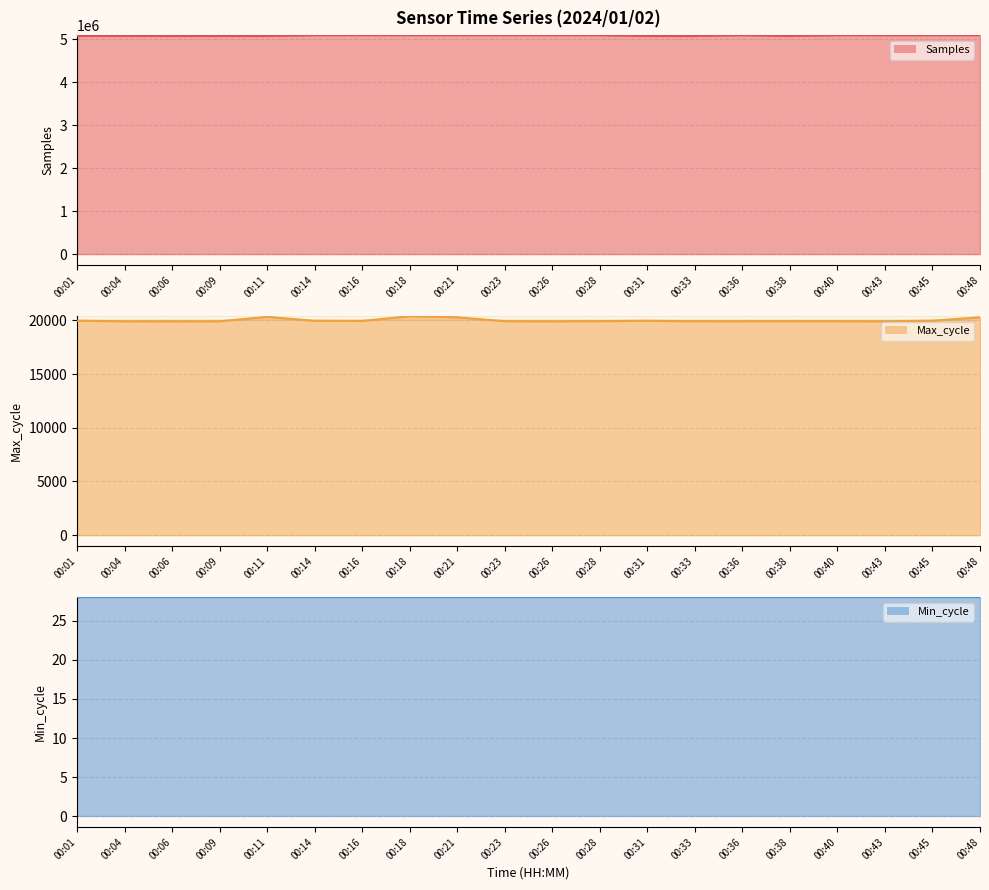

How many interior local peaks does the Samples series have?

6